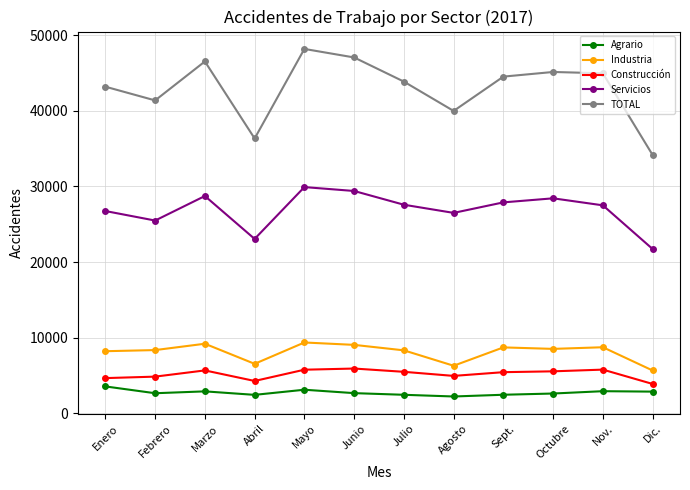

True or false: Industria has a value of 14421 at Mayo.

False